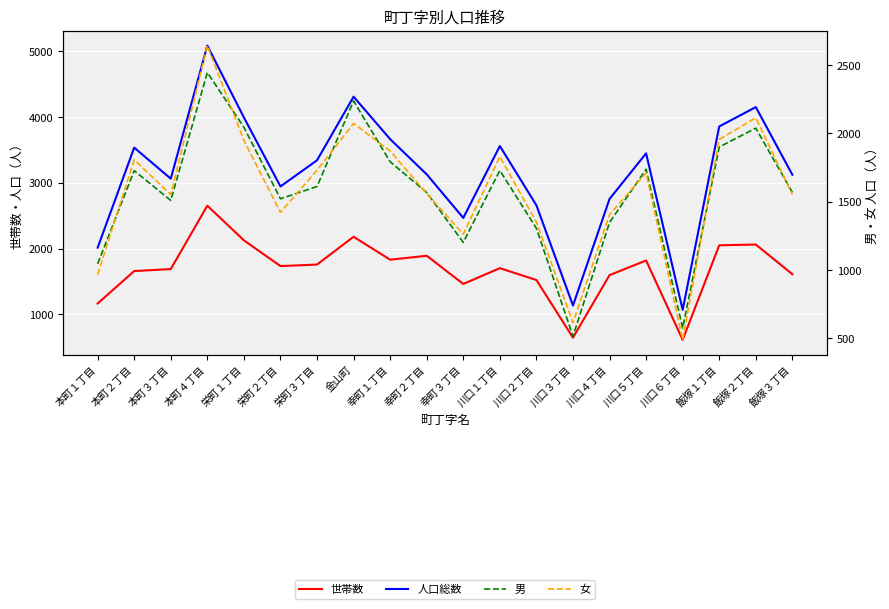

What is the average value of the 世帯数 series?

1687